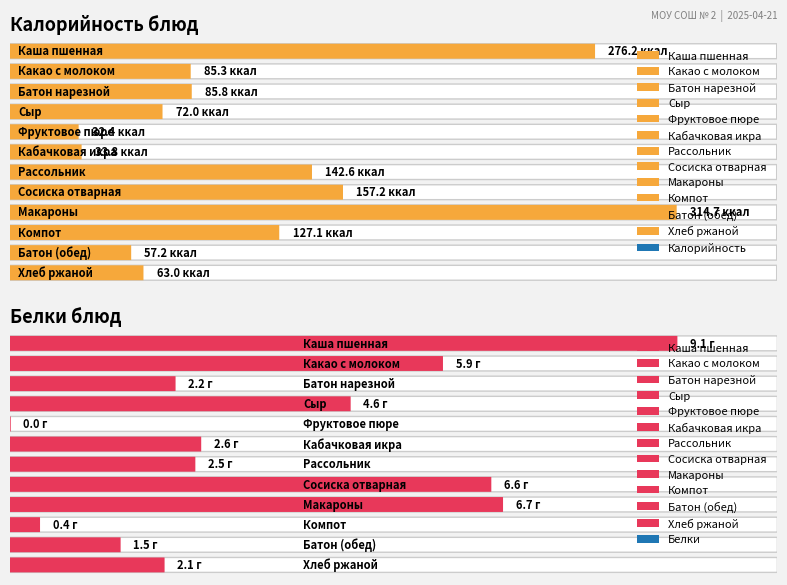

Reading left to right, transcribe all the data shown in this chart.

Калорийность: 276.2	85.3	85.8	72.0	32.4	33.8	142.6	157.2	314.7	127.1	57.2	63.0
Белки: 9.1	5.9	2.2	4.6	0.0	2.6	2.5	6.6	6.7	0.4	1.5	2.1